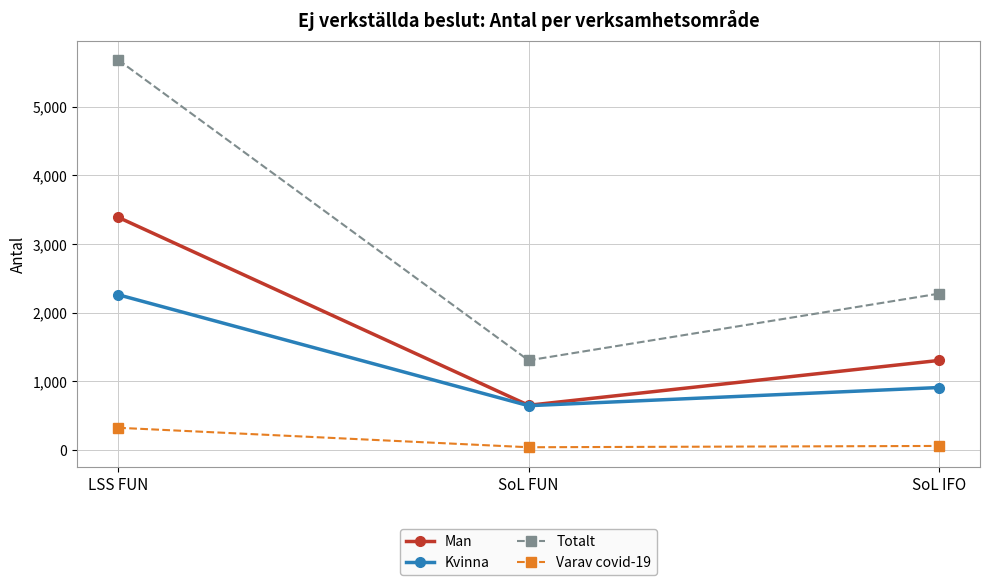

Count the number of categories in the chart.

3